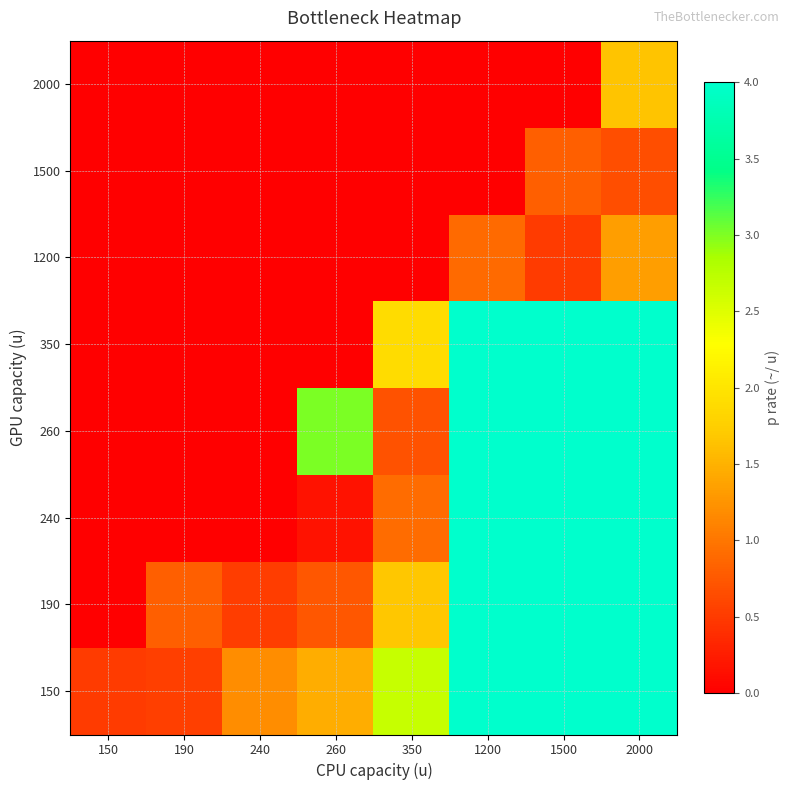

Which category has the highest value across all series?

2000